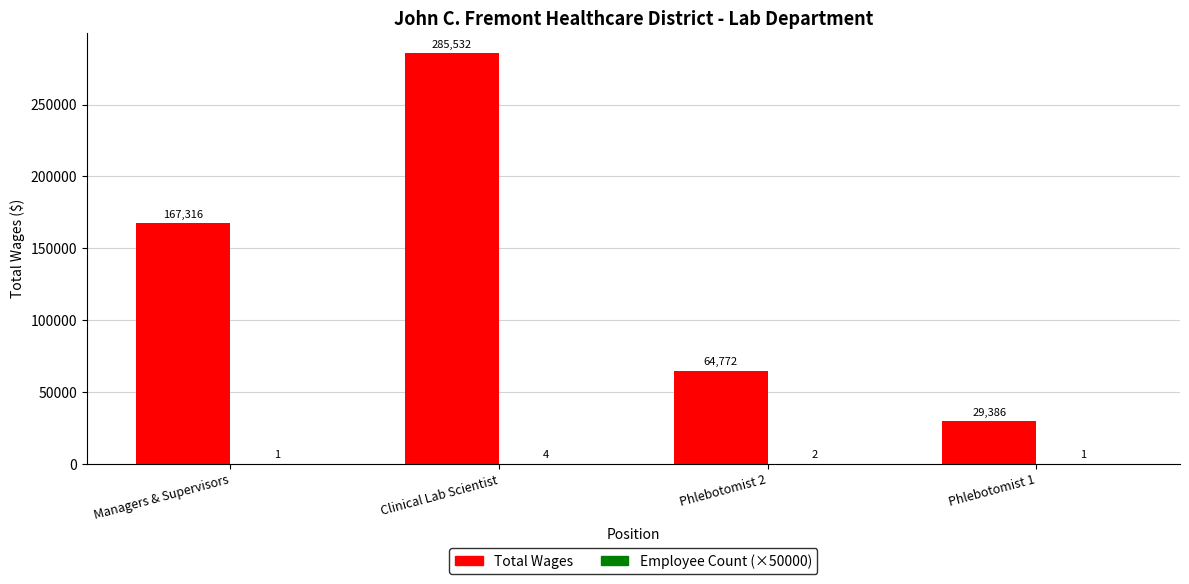

What is the sum of all Total Wages values?

547006